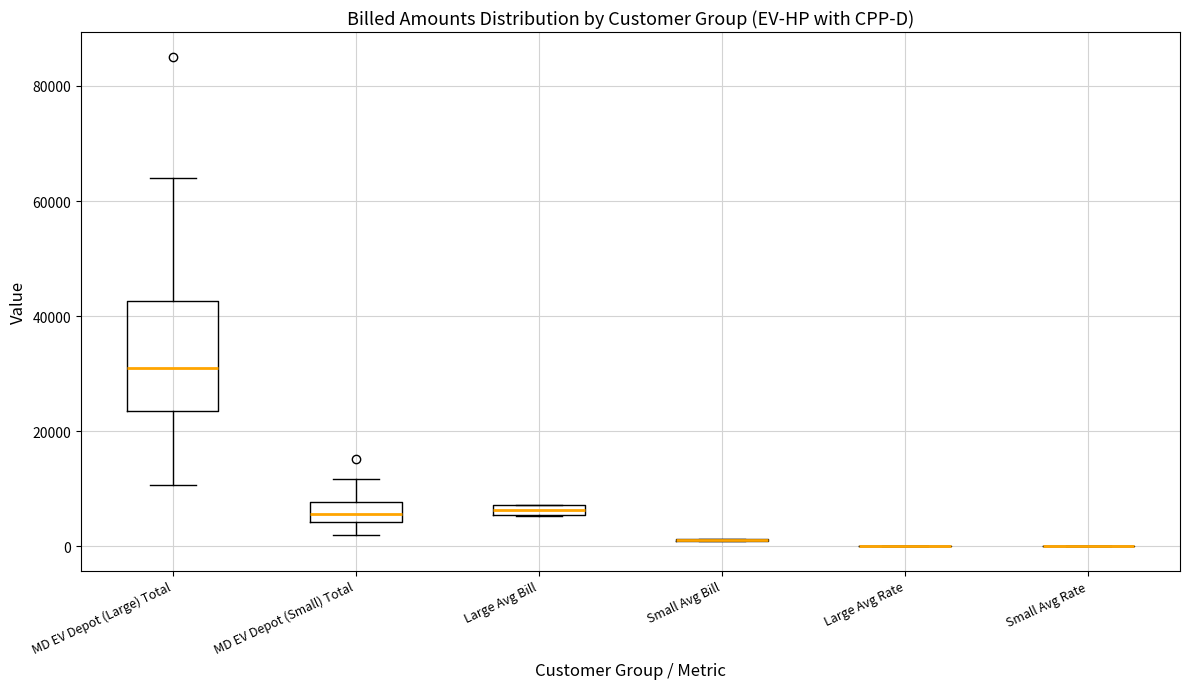

Where is the upper edge of the box for Large Avg Bill on the y-axis? The values are not printed on the chart, so give them approximately, as read against the axis.

8000